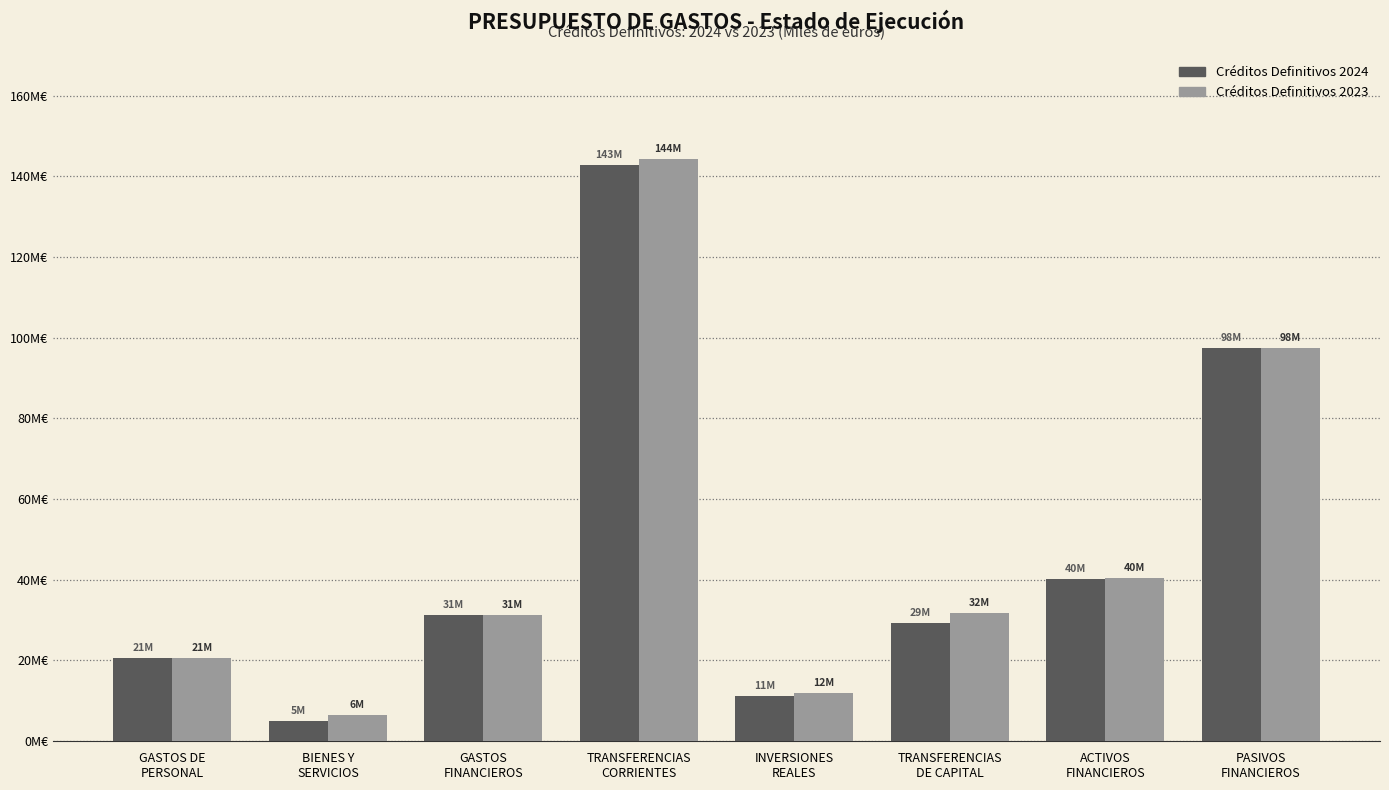

What are all the series names shown in the legend?

Créditos Definitivos 2024, Créditos Definitivos 2023